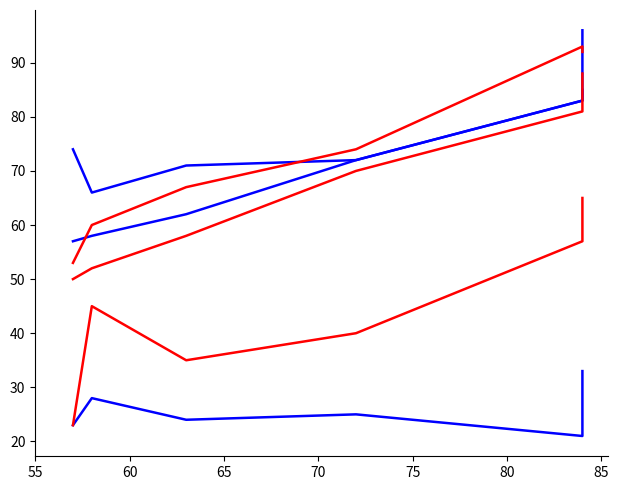

Between 75 and 65, which is larger?

75